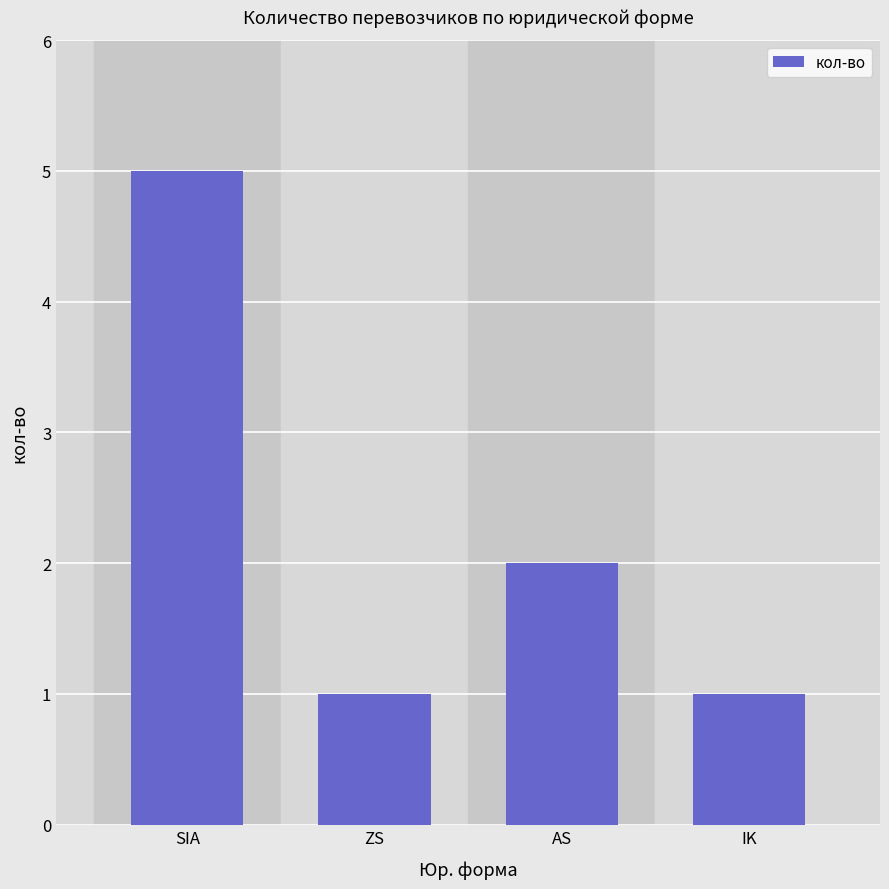

Which has a higher value, IK or AS?

AS